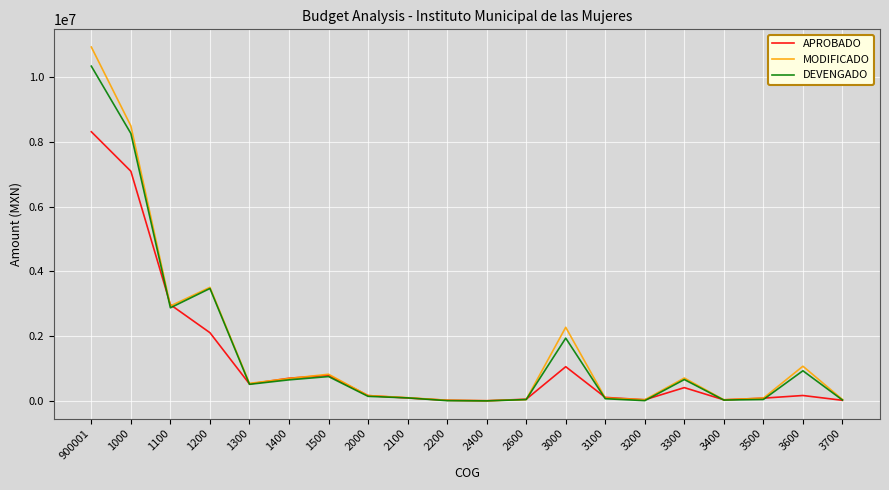

What position from the right is 2600?

9